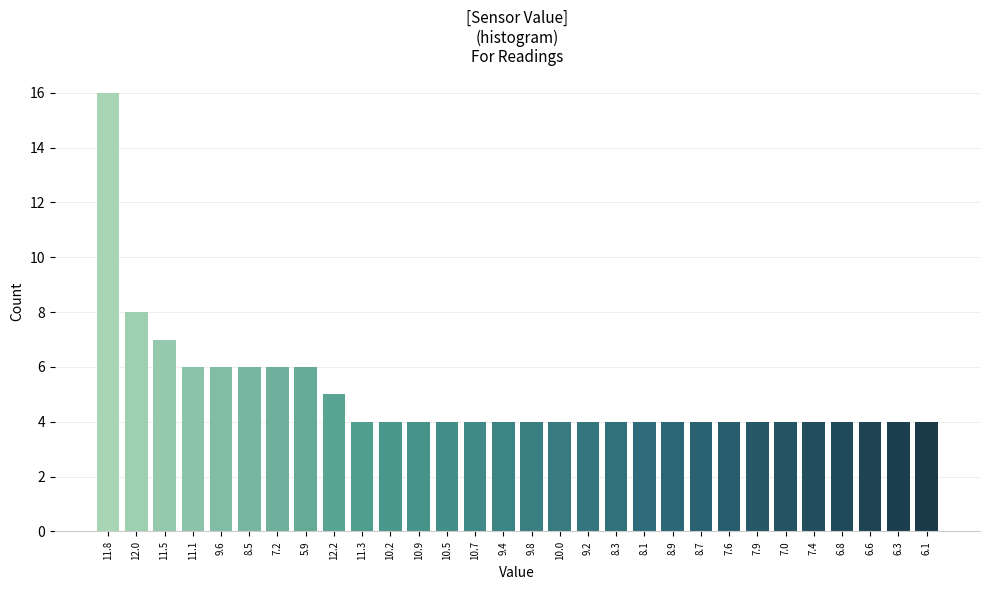

Reading left to right, list all the values displayed in this chart.

11.8=16	12.0=8	11.5=7	11.1=6	9.6=6	8.5=6	7.2=6	5.9=6	12.2=5	11.3=4	10.2=4	10.9=4	10.5=4	10.7=4	9.4=4	9.8=4	10.0=4	9.2=4	8.3=4	8.1=4	8.9=4	8.7=4	7.6=4	7.9=4	7.0=4	7.4=4	6.8=4	6.6=4	6.3=4	6.1=4